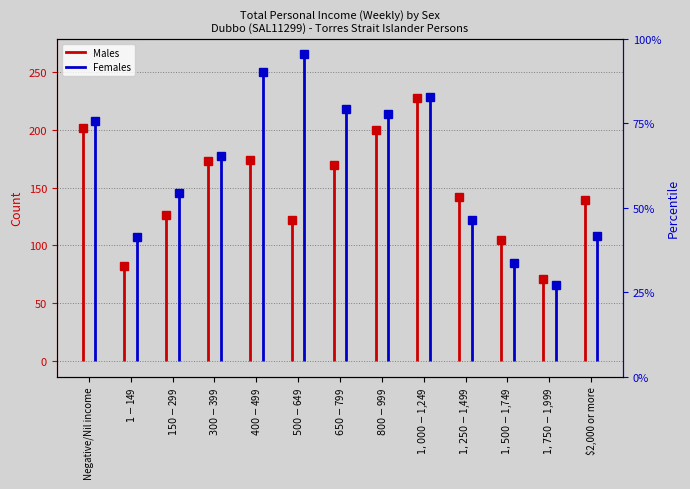

What are all the series names shown in the legend?

Males, Females